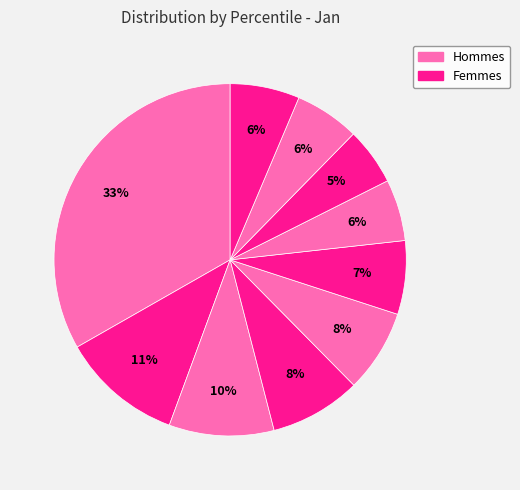

How many segments does this pie chart have?

10